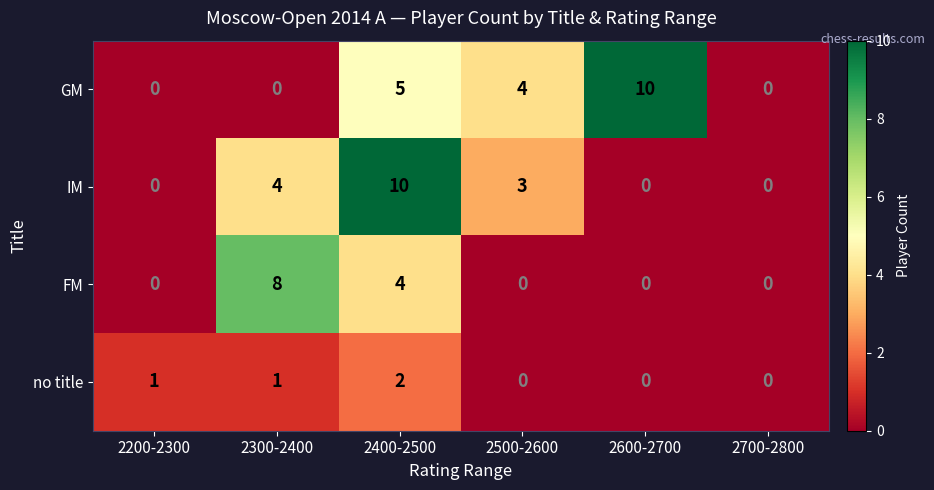

Which series has the largest total across all categories?

GM